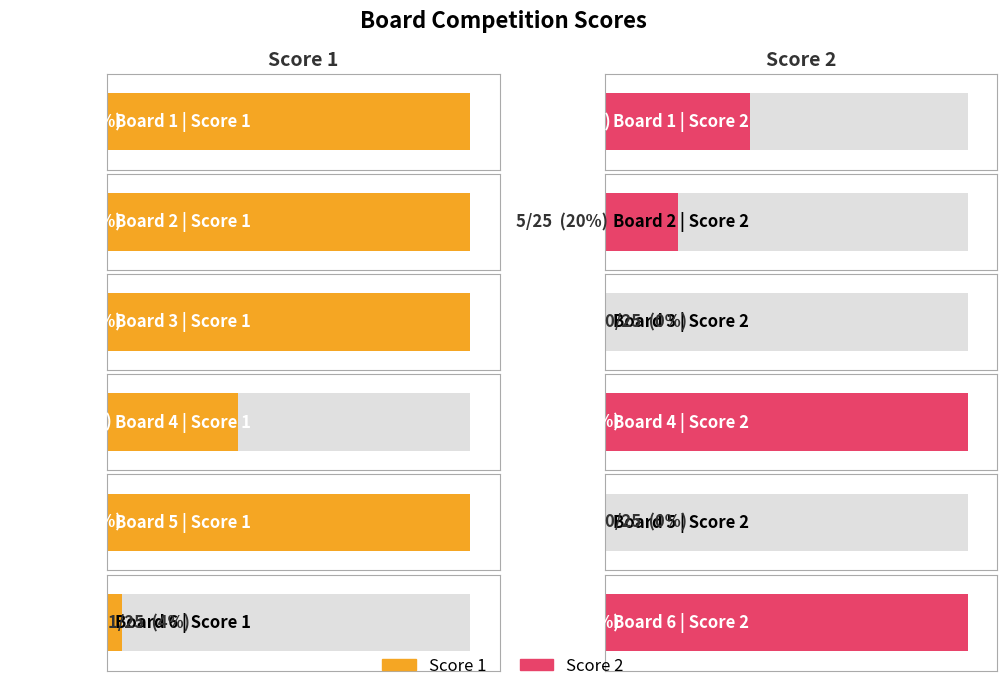

How many data points in Score 2 are less than 10?

3